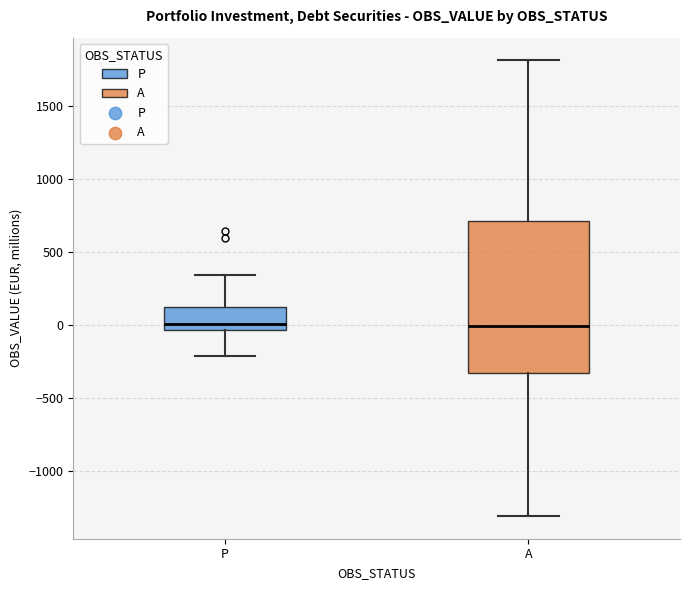

Which box is the tallest, from its lower edge to its upper edge?

A